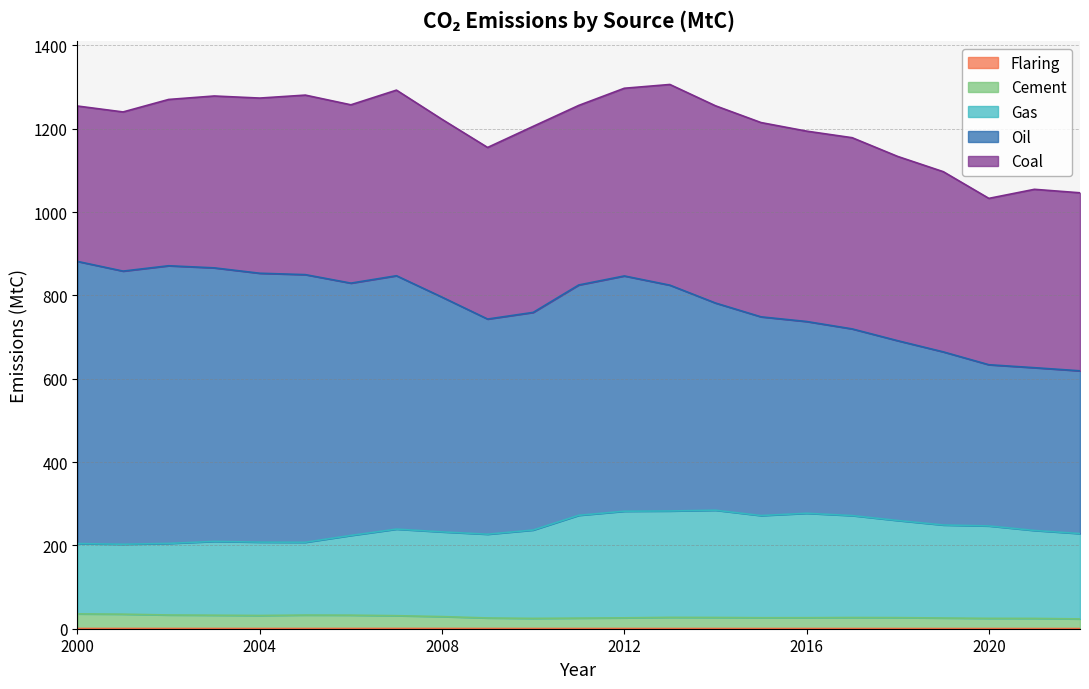

What is the difference between the Gas values at 2008 and 2006?

8.5